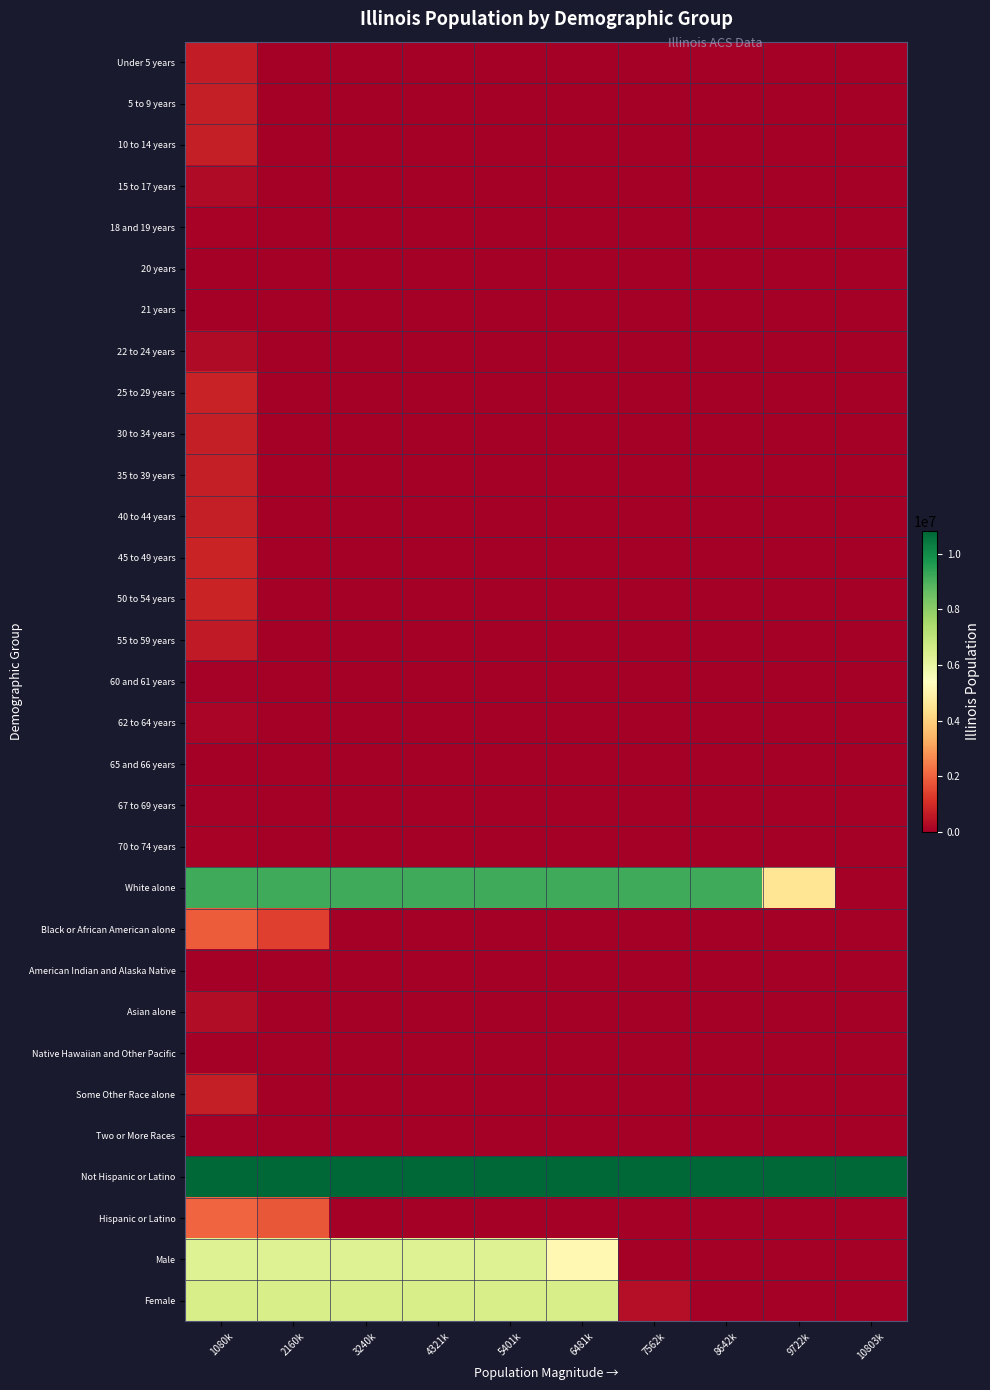

Reading right to left, list all the values displayed in this chart.

Under 5 years: 10803k=0.0	9722k=0.0	8642k=0.0	7562k=0.0	6481k=0.0	5401k=0.0	4321k=0.0	3240k=0.0	2160k=0.0	1080k=646288.5
5 to 9 years: 10803k=0.0	9722k=0.0	8642k=0.0	7562k=0.0	6481k=0.0	5401k=0.0	4321k=0.0	3240k=0.0	2160k=0.0	1080k=683674.2
10 to 14 years: 10803k=0.0	9722k=0.0	8642k=0.0	7562k=0.0	6481k=0.0	5401k=0.0	4321k=0.0	3240k=0.0	2160k=0.0	1080k=715935.3
15 to 17 years: 10803k=0.0	9722k=0.0	8642k=0.0	7562k=0.0	6481k=0.0	5401k=0.0	4321k=0.0	3240k=0.0	2160k=0.0	1080k=284869.9
18 and 19 years: 10803k=0.0	9722k=0.0	8642k=0.0	7562k=0.0	6481k=0.0	5401k=0.0	4321k=0.0	3240k=0.0	2160k=0.0	1080k=124909.9
20 years: 10803k=0.0	9722k=0.0	8642k=0.0	7562k=0.0	6481k=0.0	5401k=0.0	4321k=0.0	3240k=0.0	2160k=0.0	1080k=29862.7
21 years: 10803k=0.0	9722k=0.0	8642k=0.0	7562k=0.0	6481k=0.0	5401k=0.0	4321k=0.0	3240k=0.0	2160k=0.0	1080k=27638.6
22 to 24 years: 10803k=0.0	9722k=0.0	8642k=0.0	7562k=0.0	6481k=0.0	5401k=0.0	4321k=0.0	3240k=0.0	2160k=0.0	1080k=256650.8
25 to 29 years: 10803k=0.0	9722k=0.0	8642k=0.0	7562k=0.0	6481k=0.0	5401k=0.0	4321k=0.0	3240k=0.0	2160k=0.0	1080k=767002.5
30 to 34 years: 10803k=0.0	9722k=0.0	8642k=0.0	7562k=0.0	6481k=0.0	5401k=0.0	4321k=0.0	3240k=0.0	2160k=0.0	1080k=693700.9
35 to 39 years: 10803k=0.0	9722k=0.0	8642k=0.0	7562k=0.0	6481k=0.0	5401k=0.0	4321k=0.0	3240k=0.0	2160k=0.0	1080k=677934.7
40 to 44 years: 10803k=0.0	9722k=0.0	8642k=0.0	7562k=0.0	6481k=0.0	5401k=0.0	4321k=0.0	3240k=0.0	2160k=0.0	1080k=700796.3
45 to 49 years: 10803k=0.0	9722k=0.0	8642k=0.0	7562k=0.0	6481k=0.0	5401k=0.0	4321k=0.0	3240k=0.0	2160k=0.0	1080k=818080.5
50 to 54 years: 10803k=0.0	9722k=0.0	8642k=0.0	7562k=0.0	6481k=0.0	5401k=0.0	4321k=0.0	3240k=0.0	2160k=0.0	1080k=801959.1
55 to 59 years: 10803k=0.0	9722k=0.0	8642k=0.0	7562k=0.0	6481k=0.0	5401k=0.0	4321k=0.0	3240k=0.0	2160k=0.0	1080k=604000.8
60 and 61 years: 10803k=0.0	9722k=0.0	8642k=0.0	7562k=0.0	6481k=0.0	5401k=0.0	4321k=0.0	3240k=0.0	2160k=0.0	1080k=74755.0
62 to 64 years: 10803k=0.0	9722k=0.0	8642k=0.0	7562k=0.0	6481k=0.0	5401k=0.0	4321k=0.0	3240k=0.0	2160k=0.0	1080k=134546.0
65 and 66 years: 10803k=0.0	9722k=0.0	8642k=0.0	7562k=0.0	6481k=0.0	5401k=0.0	4321k=0.0	3240k=0.0	2160k=0.0	1080k=39003.6
67 to 69 years: 10803k=0.0	9722k=0.0	8642k=0.0	7562k=0.0	6481k=0.0	5401k=0.0	4321k=0.0	3240k=0.0	2160k=0.0	1080k=72463.3
70 to 74 years: 10803k=0.0	9722k=0.0	8642k=0.0	7562k=0.0	6481k=0.0	5401k=0.0	4321k=0.0	3240k=0.0	2160k=0.0	1080k=122967.1
White alone: 10803k=0.0	9722k=4548848.5	8642k=9177877.0	7562k=9177877.0	6481k=9177877.0	5401k=9177877.0	4321k=9177877.0	3240k=9177877.0	2160k=9177877.0	1080k=9177877.0
Black or African American alone: 10803k=0.0	9722k=0.0	8642k=0.0	7562k=0.0	6481k=0.0	5401k=0.0	4321k=0.0	3240k=0.0	2160k=1358138.3	1080k=1866414.0
American Indian and Alaska Native: 10803k=0.0	9722k=0.0	8642k=0.0	7562k=0.0	6481k=0.0	5401k=0.0	4321k=0.0	3240k=0.0	2160k=0.0	1080k=1789.1
Asian alone: 10803k=0.0	9722k=0.0	8642k=0.0	7562k=0.0	6481k=0.0	5401k=0.0	4321k=0.0	3240k=0.0	2160k=0.0	1080k=318883.5
Native Hawaiian and Other Pacific: 10803k=0.0	9722k=0.0	8642k=0.0	7562k=0.0	6481k=0.0	5401k=0.0	4321k=0.0	3240k=0.0	2160k=0.0	1080k=15.2
Some Other Race alone: 10803k=0.0	9722k=0.0	8642k=0.0	7562k=0.0	6481k=0.0	5401k=0.0	4321k=0.0	3240k=0.0	2160k=0.0	1080k=686871.2
Two or More Races: 10803k=0.0	9722k=0.0	8642k=0.0	7562k=0.0	6481k=0.0	5401k=0.0	4321k=0.0	3240k=0.0	2160k=0.0	1080k=77838.7
Not Hispanic or Latino: 10803k=10803054.0	9722k=10803054.0	8642k=10803054.0	7562k=10803054.0	6481k=10803054.0	5401k=10803054.0	4321k=10803054.0	3240k=10803054.0	2160k=10803054.0	1080k=10803054.0
Hispanic or Latino: 10803k=0.0	9722k=0.0	8642k=0.0	7562k=0.0	6481k=0.0	5401k=0.0	4321k=0.0	3240k=0.0	2160k=1777894.6	1080k=2027578.0
Male: 10803k=0.0	9722k=0.0	8642k=0.0	7562k=0.0	6481k=5188198.2	5401k=6292276.0	4321k=6292276.0	3240k=6292276.0	2160k=6292276.0	1080k=6292276.0
Female: 10803k=0.0	9722k=0.0	8642k=0.0	7562k=342099.0	6481k=6538356.0	5401k=6538356.0	4321k=6538356.0	3240k=6538356.0	2160k=6538356.0	1080k=6538356.0